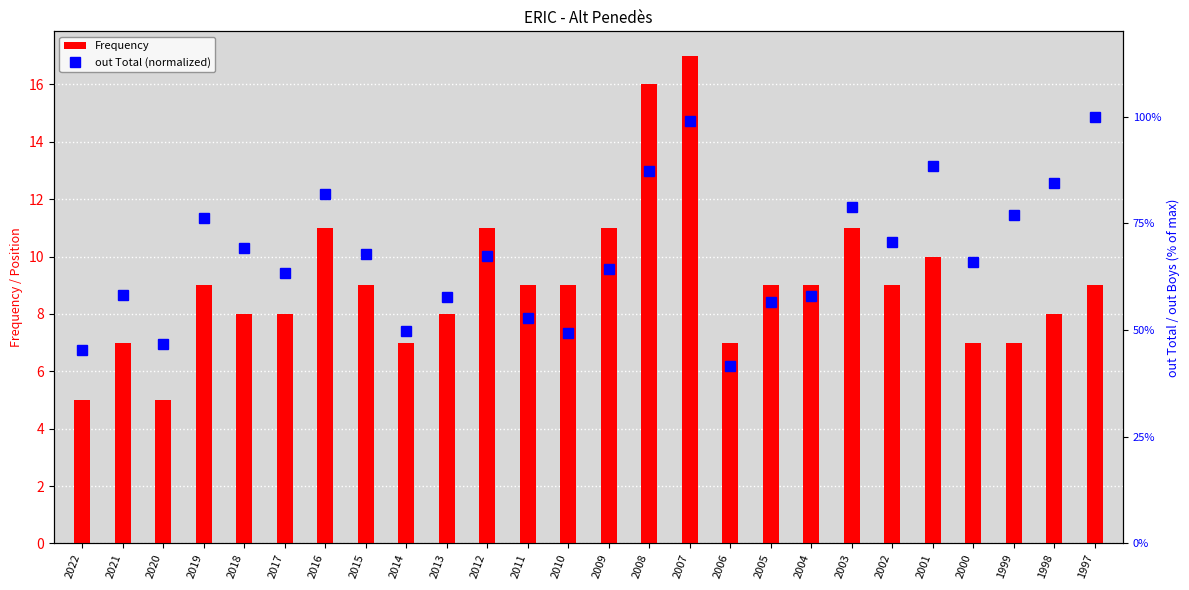

What is the difference between the maximum and minimum values in the out Total (normalized) series?

58.5